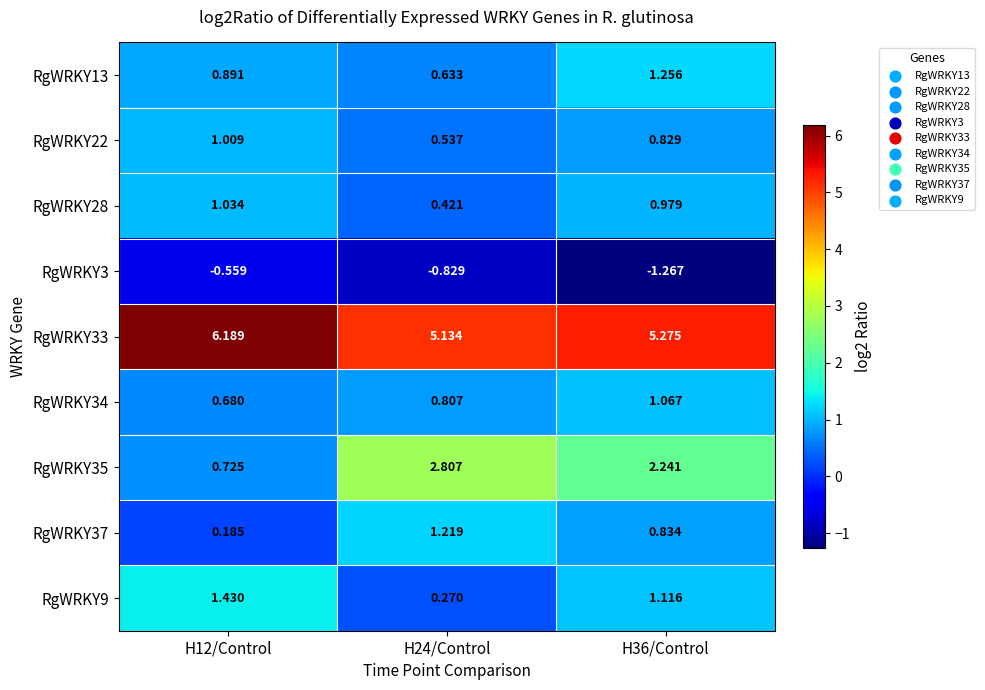

Which series has the largest range (max minus min)?

RgWRKY35